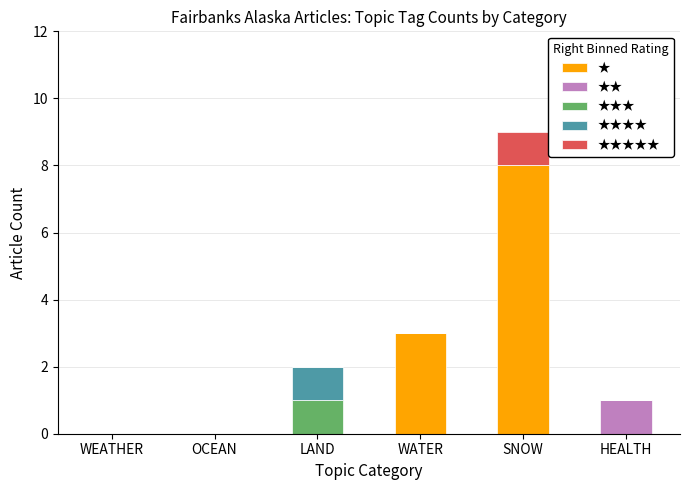

At which category is the sum across all series the highest?

SNOW